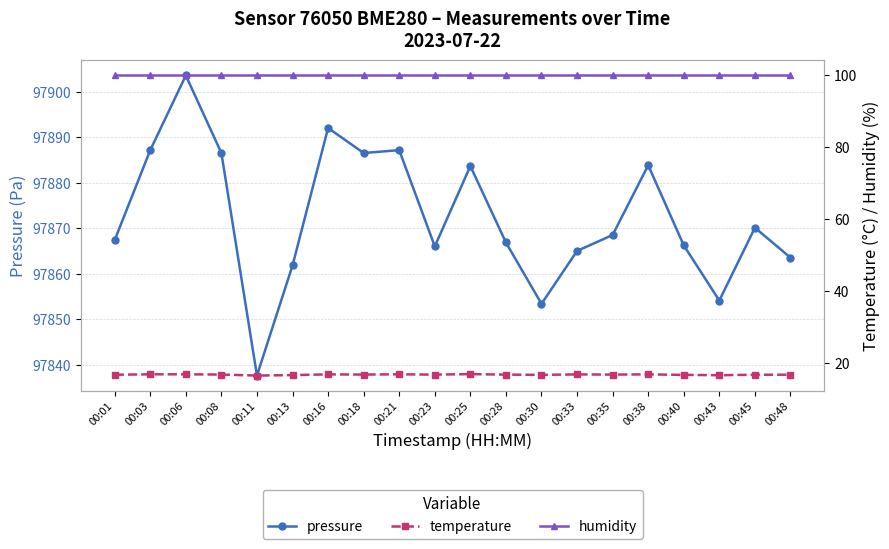

True or false: humidity and temperature cross at least once.

False